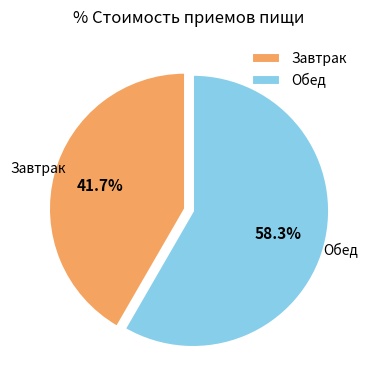

How many segments does this pie chart have?

2